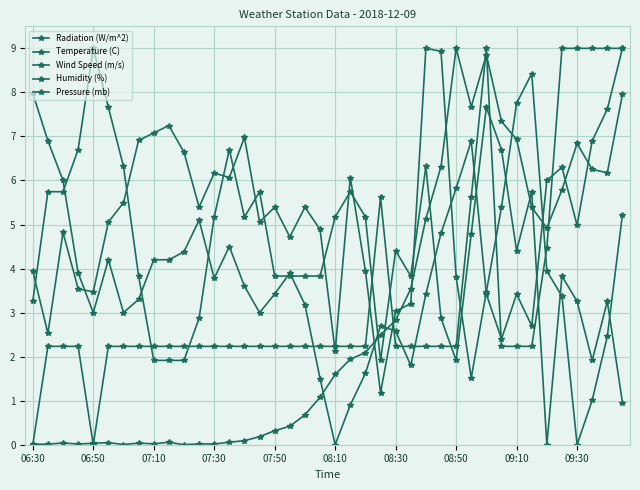

Is this an area chart (filled region under the line)?

No